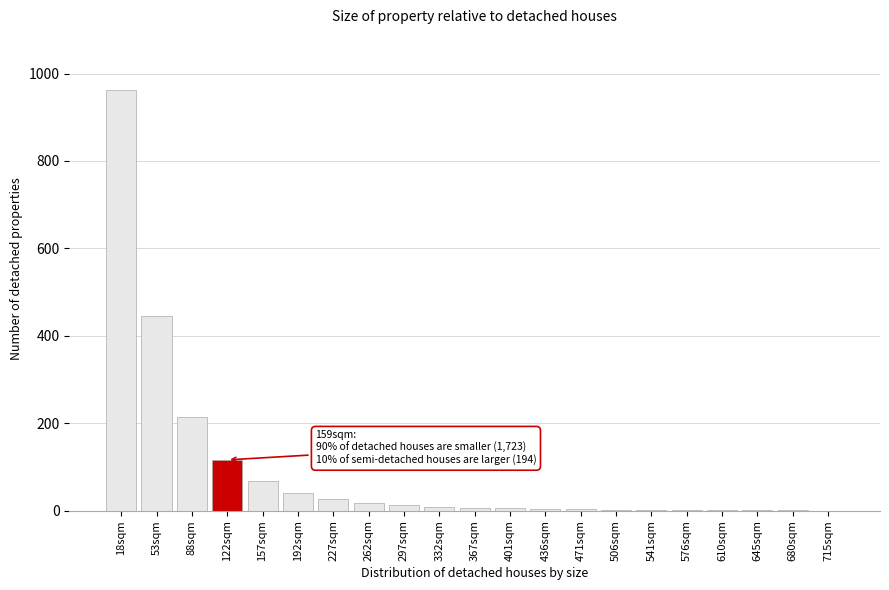

Which label corresponds to the largest value in the chart?

18sqm